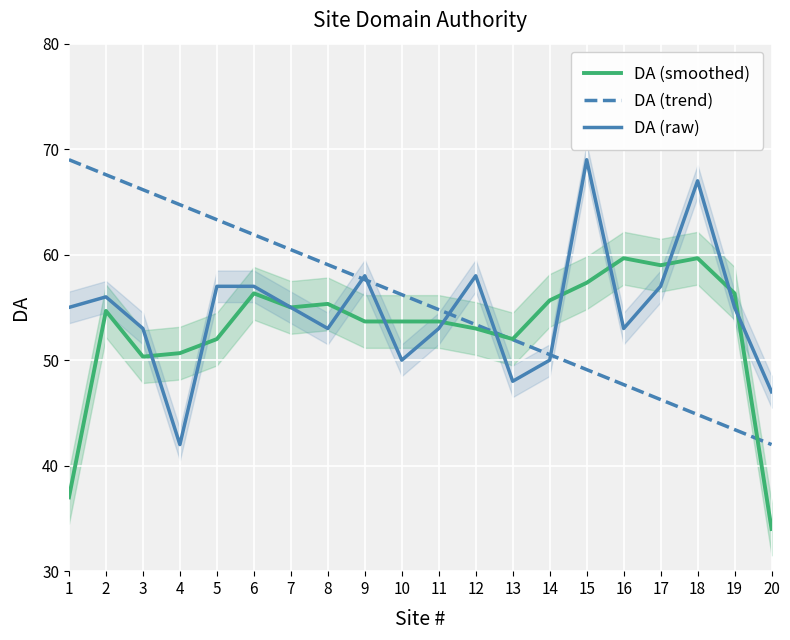

Between 7 and 17, which series saw the biggest shift?

DA (trend)